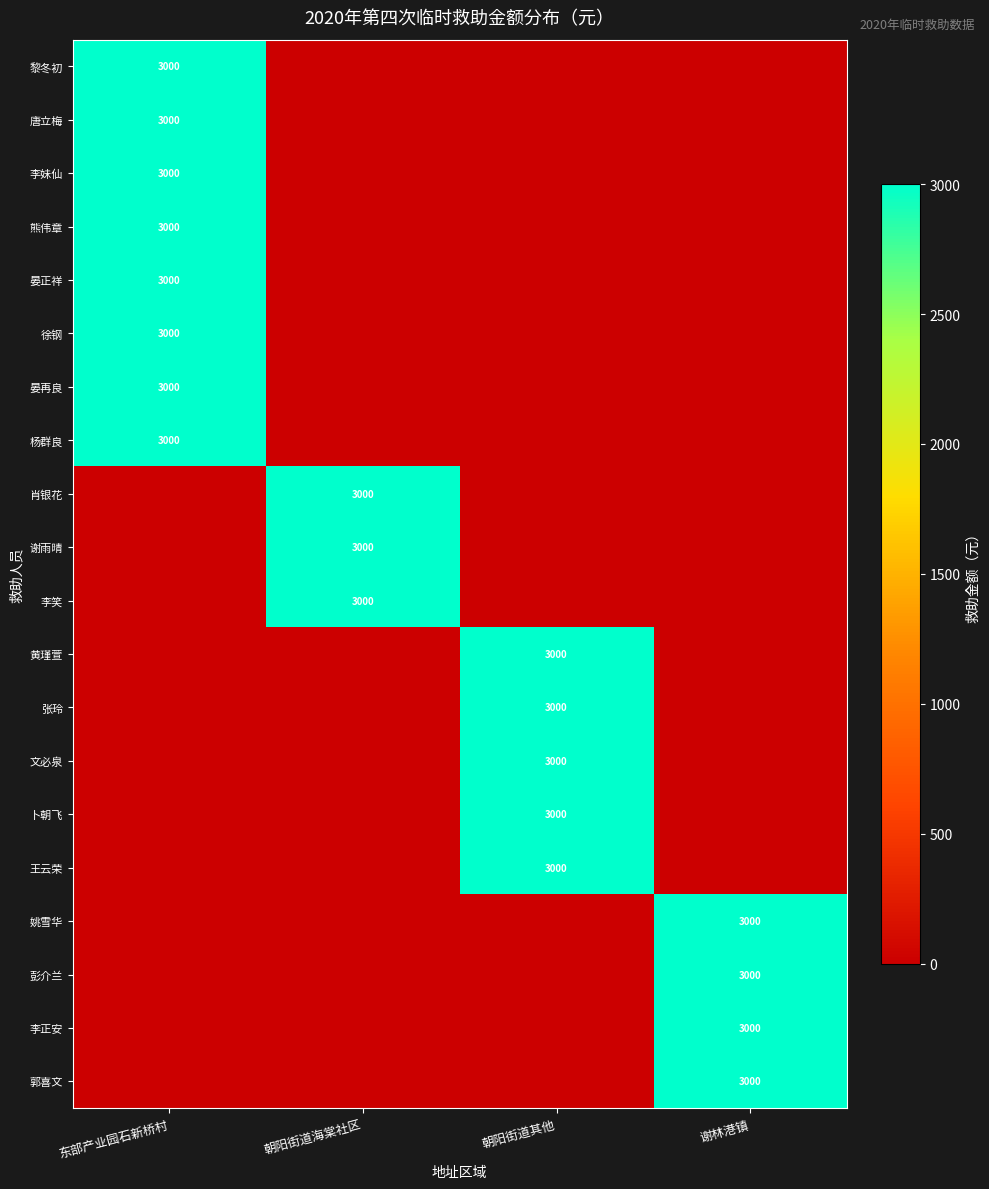

The value of 彭介兰 at 谢林港镇 is 3000. True or false?

True